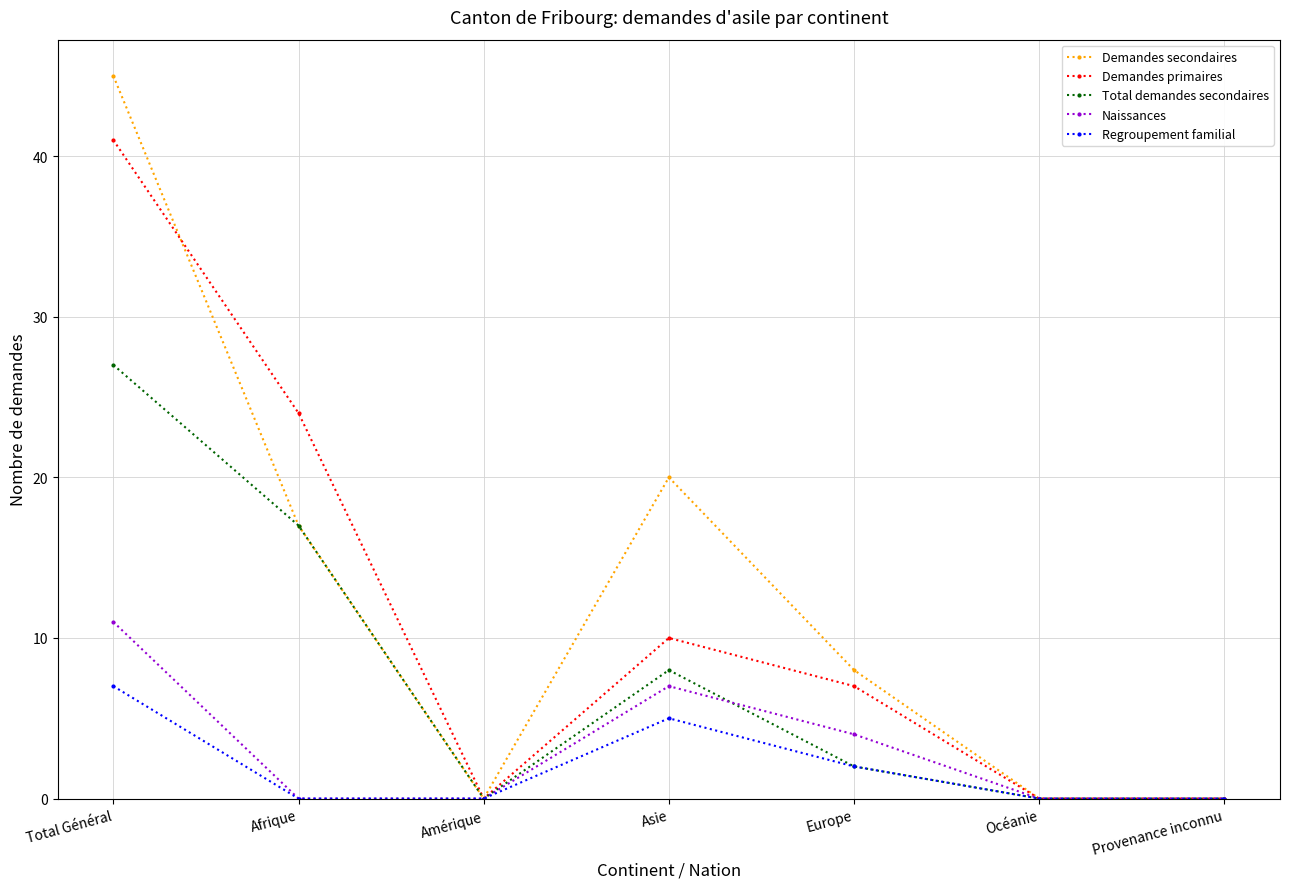

What is the maximum value for Naissances?

11